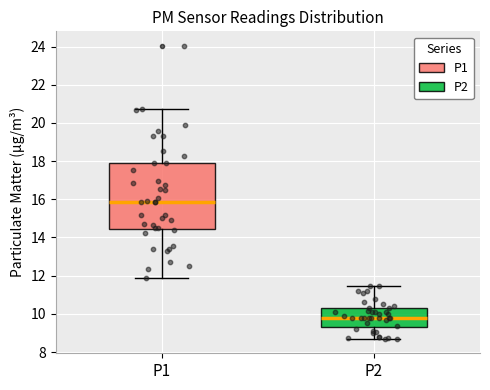

Reading left to right, read every box against the y-axis: the position of its median line, the range the box covers, and the ends of its whiskers. The values are not printed on the chart, so give them approximately, as read against the axis.

P1: median 15.8, box 14.4 to 18.0, whiskers 12.0 to 20.8
P2: median 9.8, box 9.4 to 10.4, whiskers 8.8 to 11.4